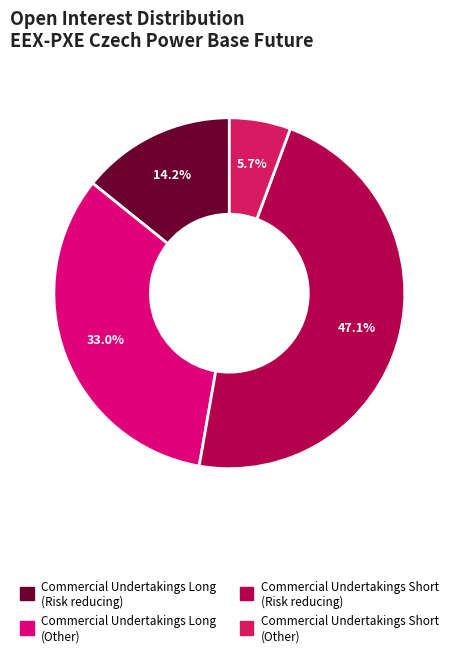

Rank the categories by value from highest to lowest.

Commercial Undertakings Short (Risk reducing), Commercial Undertakings Long (Other), Commercial Undertakings Long (Risk reducing), Commercial Undertakings Short (Other)